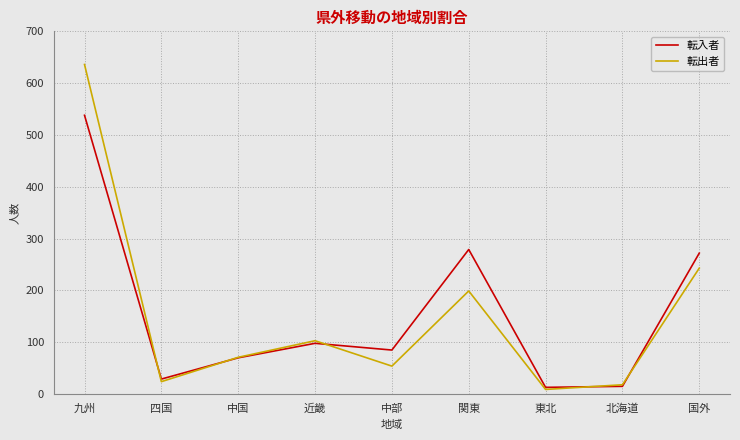

How many interior local valleys does the 転出者 series have?

3